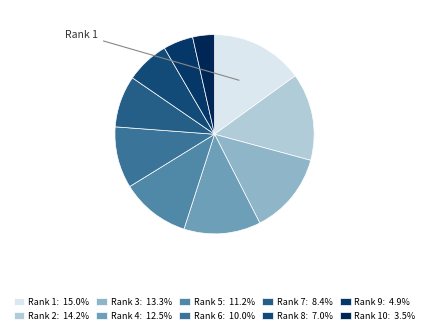

How many slices are in this pie chart?

10